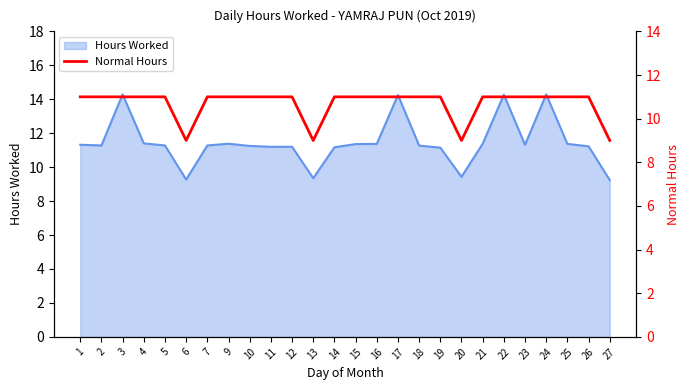

Which label corresponds to the smallest value in the chart?

6